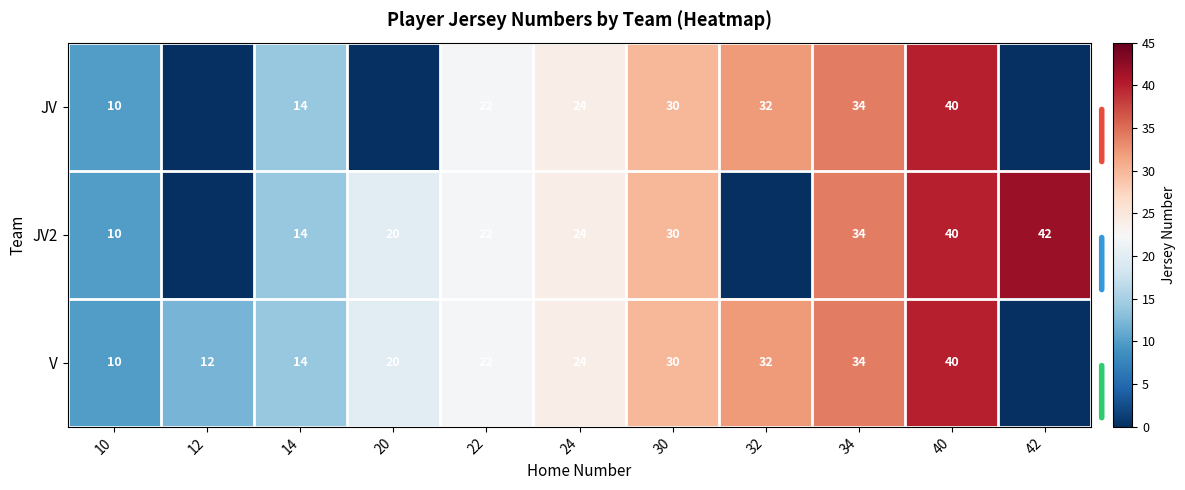

True or false: JV2 has a value of 19 at 34.

False